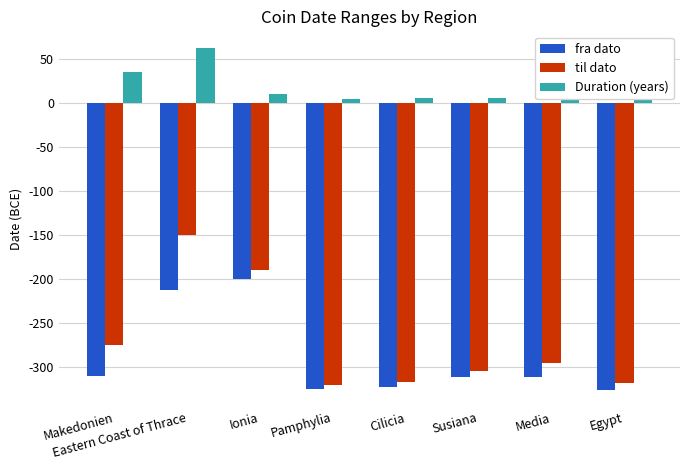

What is the difference between the til dato values at Media and Makedonien?

20